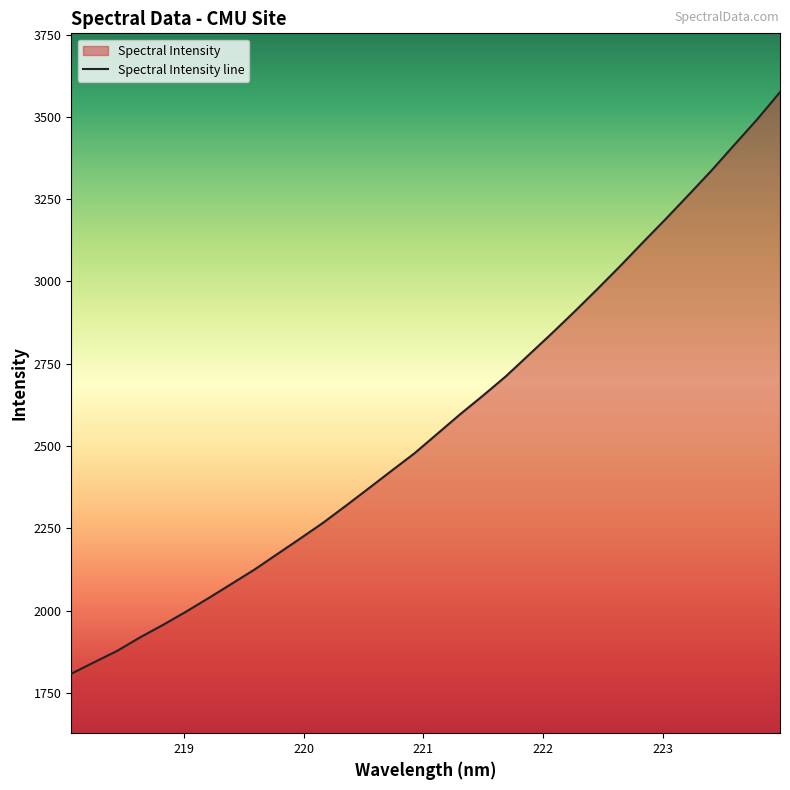

Which has a higher value, 220.5444 or 222.4538?

222.4538